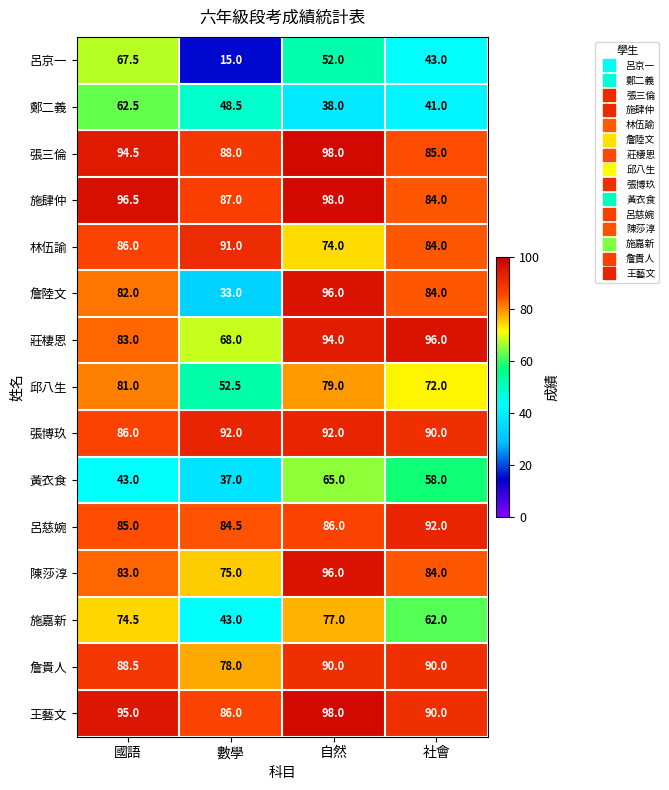

Which series changed the most between 自然 and 社會?

施嘉新